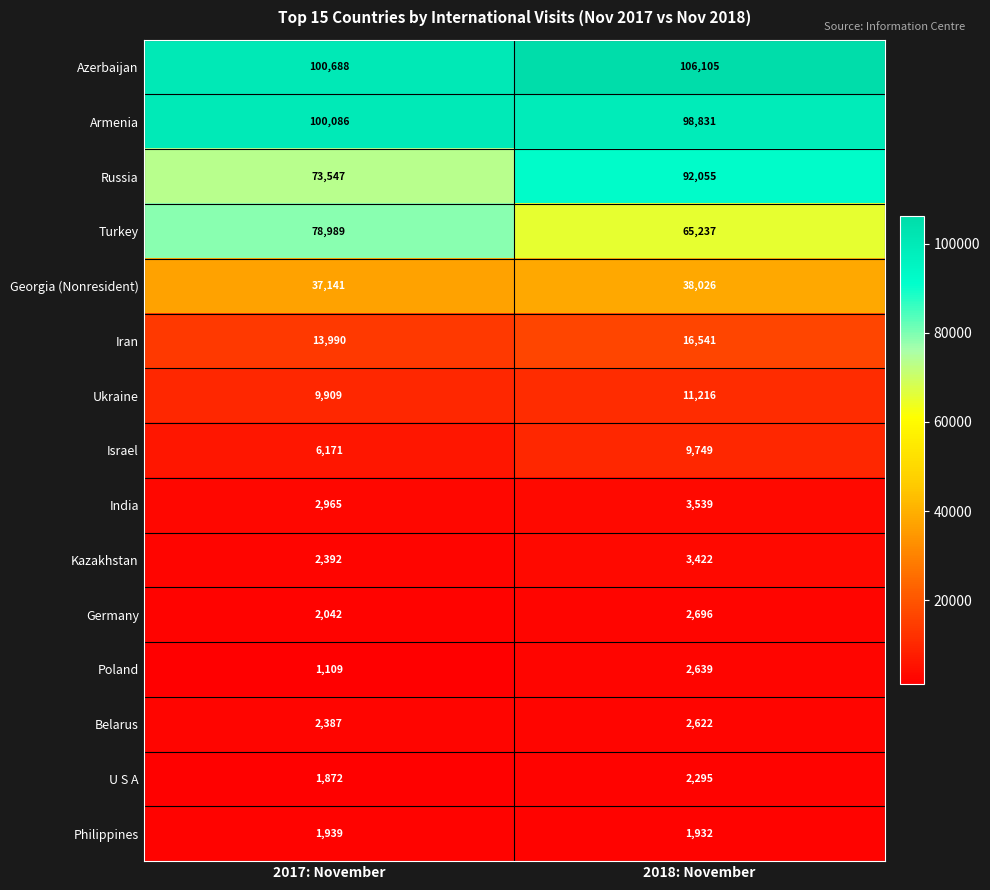

What is the sum of the Israel values at 2018: November and 2017: November?

15920